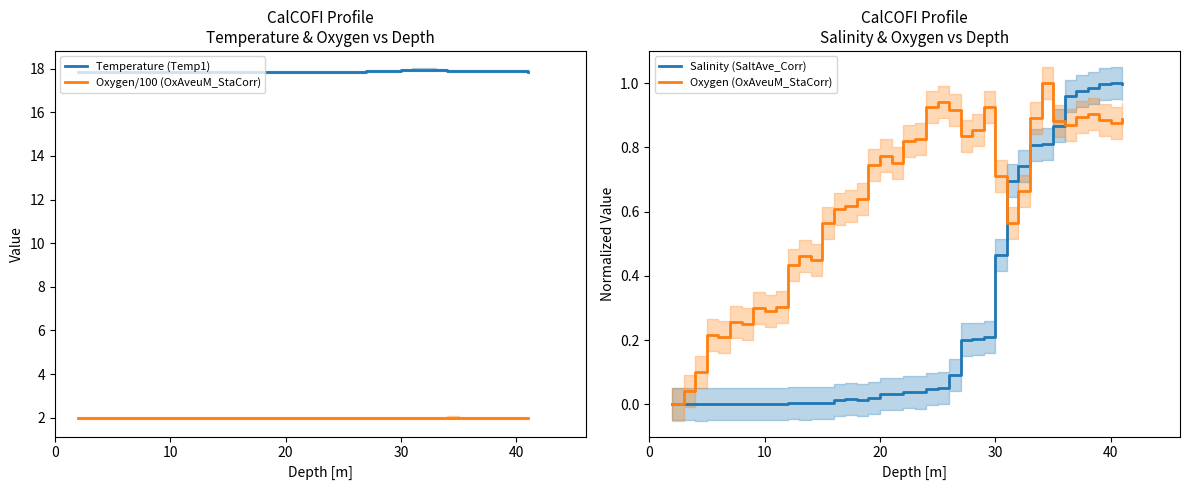

What is the lowest value of the Oxygen/100 (OxAveuM_StaCorr) series?

2.0